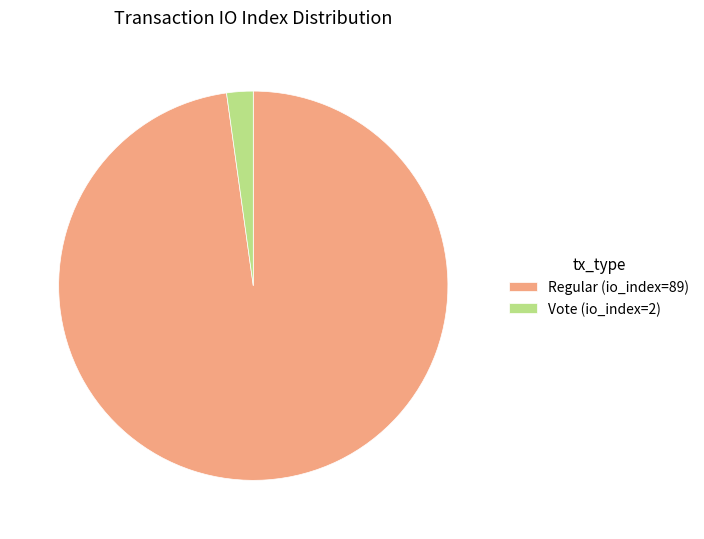

Which category has the smallest portion of the pie?

Vote (io_index=2)